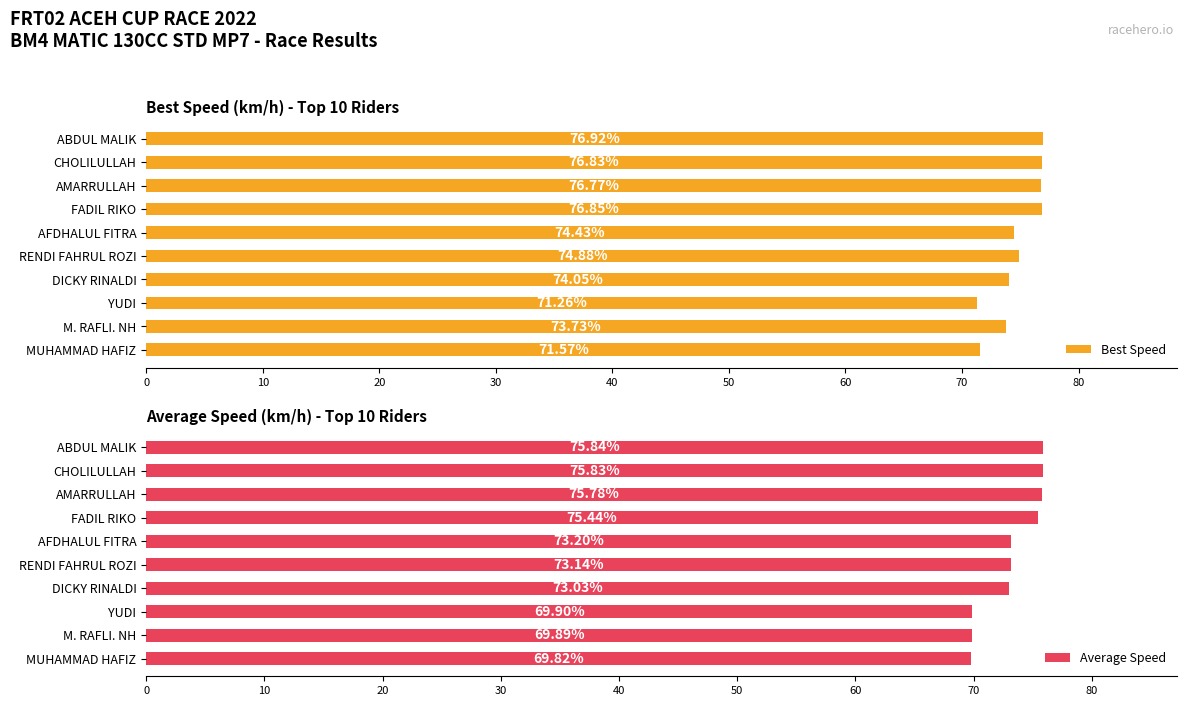

How many data points does each series have?

10